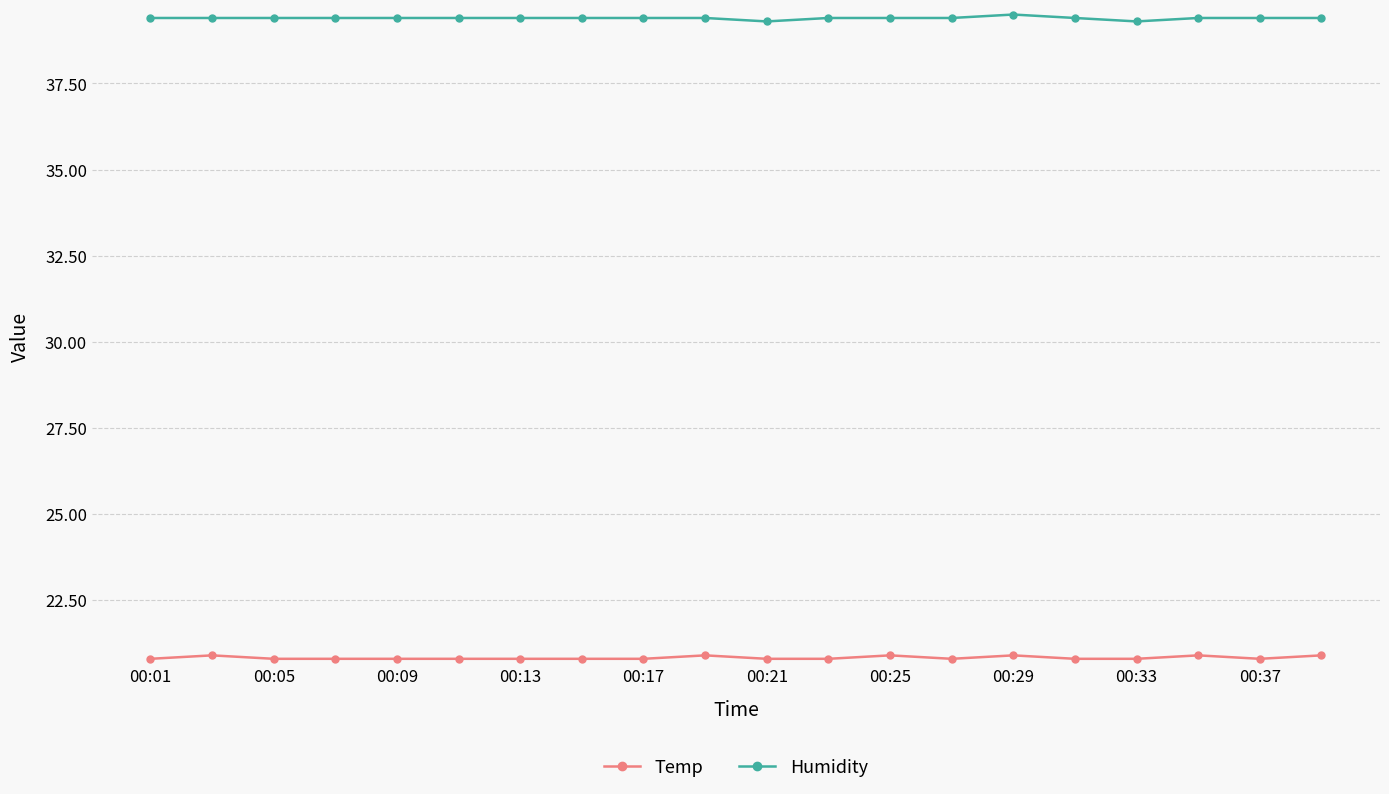

What is the value of the Humidity point at the 8th from the left?

39.4